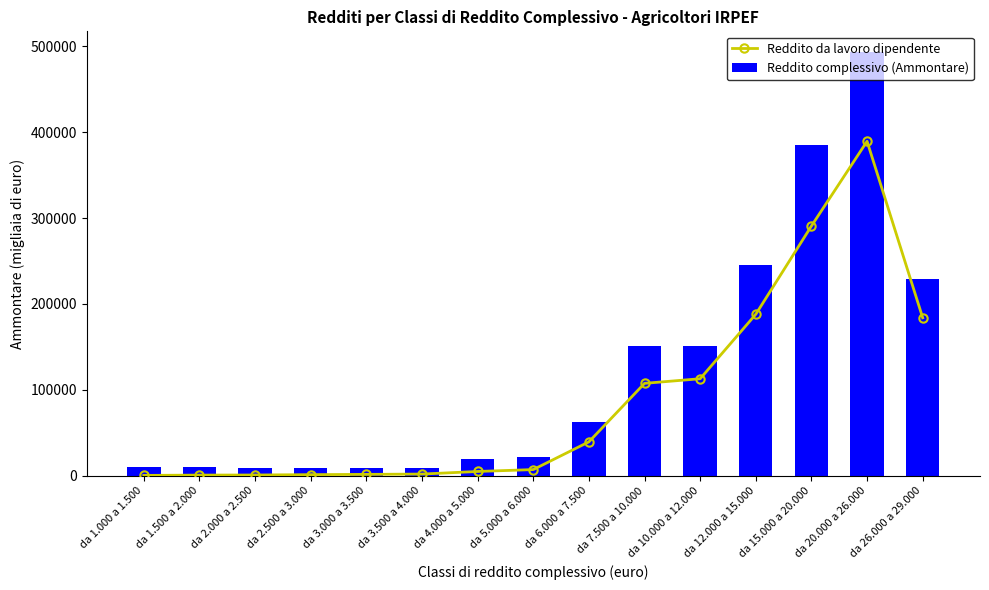

What is the sum of the Reddito da lavoro dipendente values at da 1.000 a 1.500 and da 1.500 a 2.000?

1301